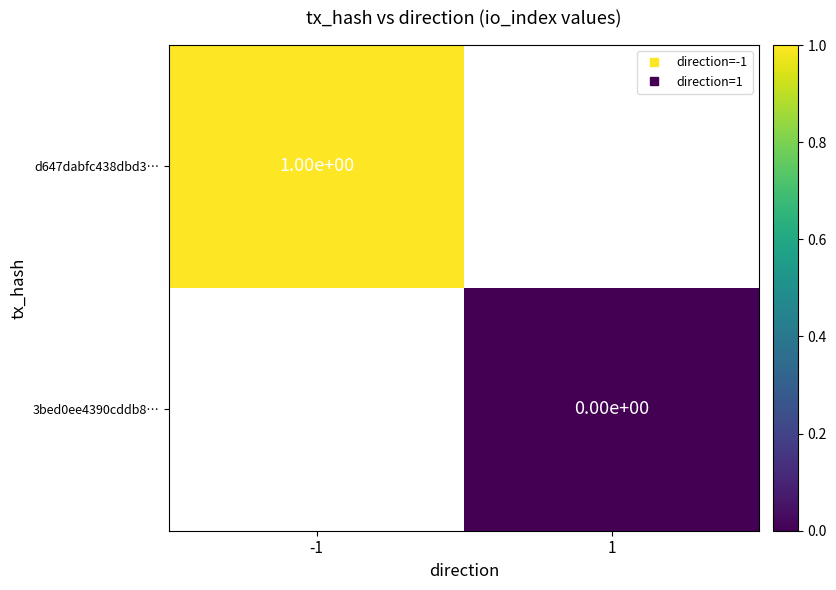

Is the value of d647dabfc438dbd3… at -1 greater than the value of 3bed0ee4390cddb8… at 1?

Yes